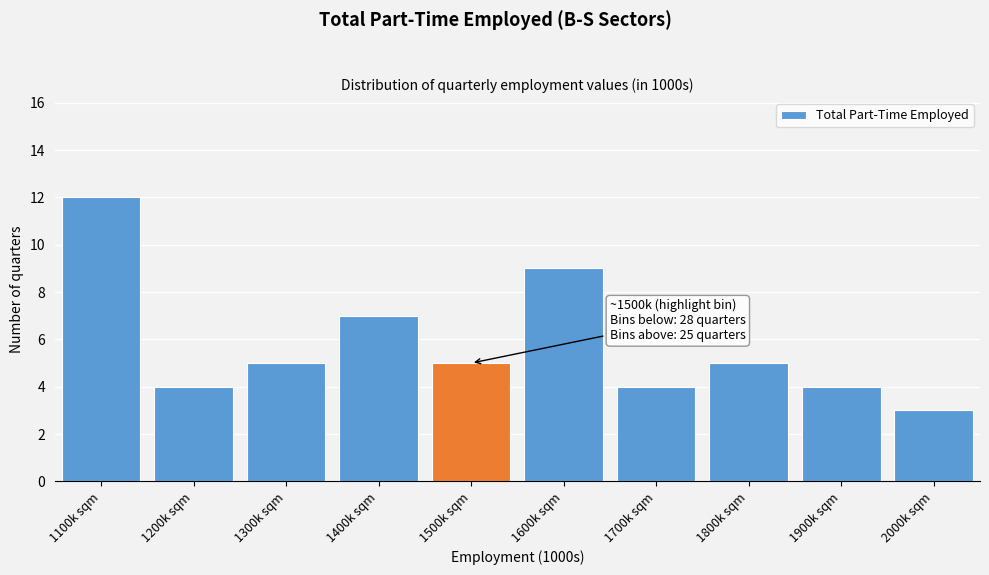

Reading right to left, extract all data points from this chart.

3	4	5	4	9	5	7	5	4	12